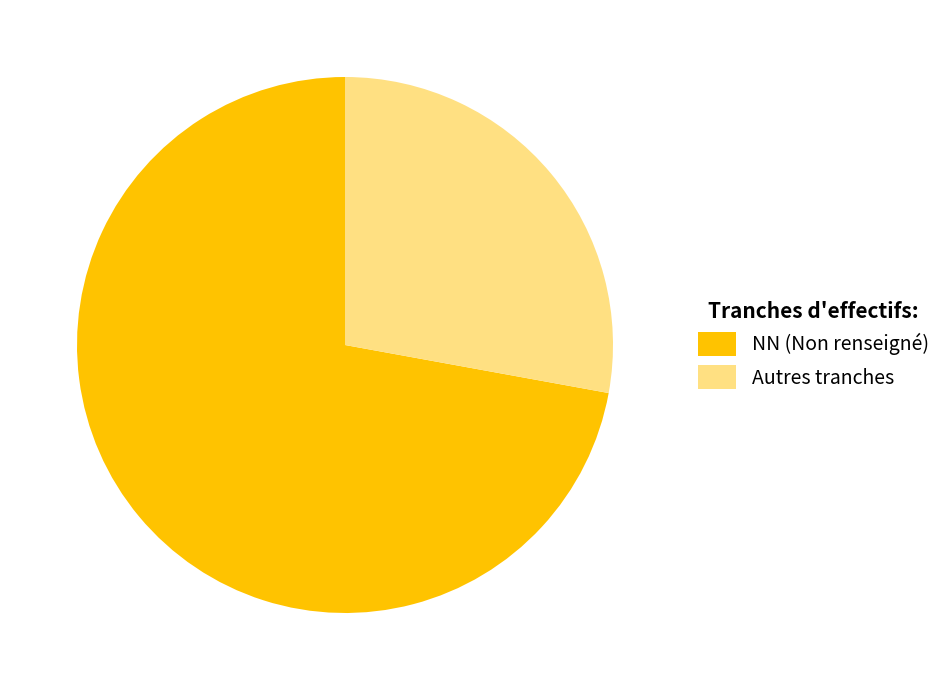

Is it true that Autres tranches is 28% of the pie?

True